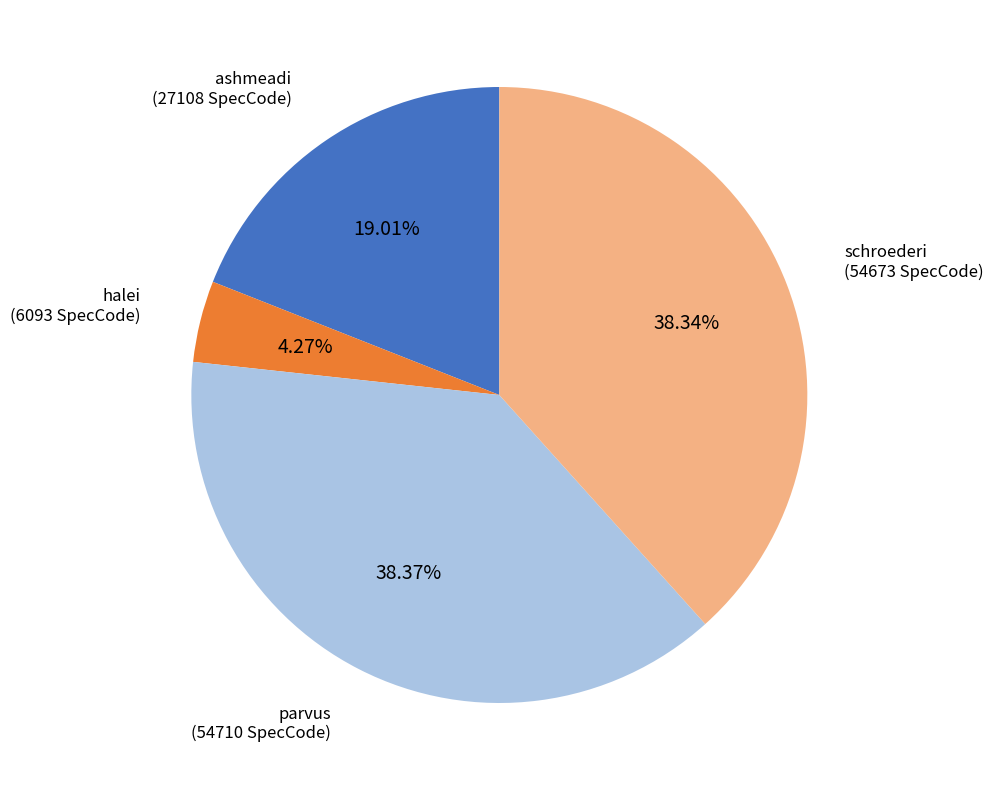

To the nearest percent, what is the difference between the schroederi and halei slice percentages?

34%